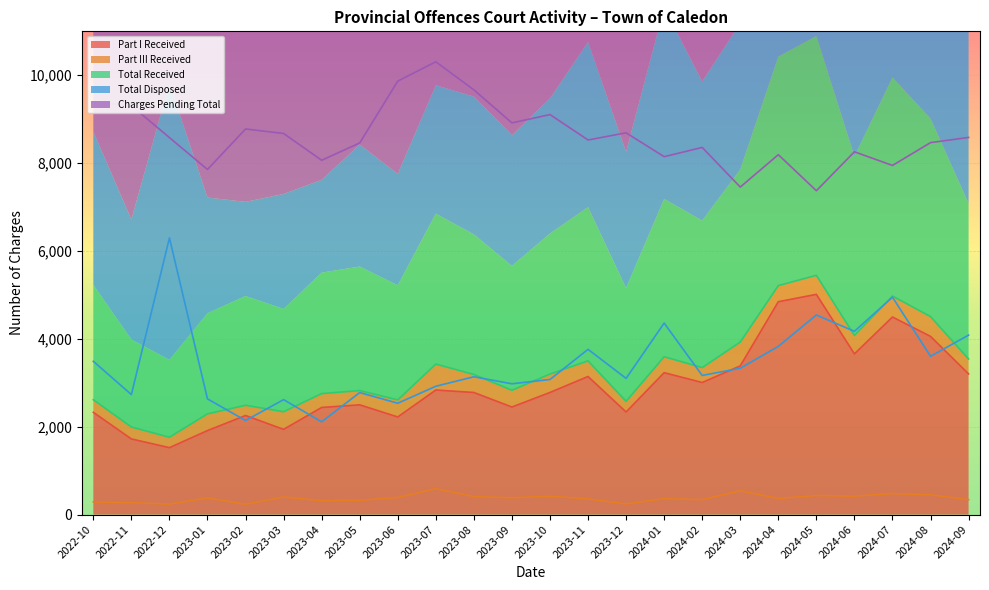

Reading left to right, transcribe all the data shown in this chart.

Part I Received: 2022-10=2328	2022-11=1722	2022-12=1523	2023-01=1912	2023-02=2255	2023-03=1940	2023-04=2438	2023-05=2498	2023-06=2222	2023-07=2835	2023-08=2779	2023-09=2448	2023-10=2780	2023-11=3143	2023-12=2335	2024-01=3230	2024-02=3006	2024-03=3385	2024-04=4845	2024-05=5013	2024-06=3658	2024-07=4497	2024-08=4056	2024-09=3202
Part III Received: 2022-10=287	2022-11=271	2022-12=238	2023-01=380	2023-02=233	2023-03=401	2023-04=316	2023-05=325	2023-06=388	2023-07=591	2023-08=410	2023-09=382	2023-10=419	2023-11=356	2023-12=243	2024-01=363	2024-02=340	2024-03=542	2024-04=367	2024-05=434	2024-06=419	2024-07=478	2024-08=451	2024-09=339
Total Received: 2022-10=2615	2022-11=1993	2022-12=1761	2023-01=2292	2023-02=2488	2023-03=2341	2023-04=2754	2023-05=2823	2023-06=2610	2023-07=3426	2023-08=3189	2023-09=2830	2023-10=3199	2023-11=3499	2023-12=2578	2024-01=3593	2024-02=3346	2024-03=3927	2024-04=5212	2024-05=5447	2024-06=4077	2024-07=4975	2024-08=4507	2024-09=3541
Total Disposed: 2022-10=3489	2022-11=2731	2022-12=6298	2023-01=2633	2023-02=2142	2023-03=2616	2023-04=2111	2023-05=2777	2023-06=2534	2023-07=2921	2023-08=3137	2023-09=2977	2023-10=3075	2023-11=3761	2023-12=3100	2024-01=4358	2024-02=3167	2024-03=3331	2024-04=3828	2024-05=4544	2024-06=4171	2024-07=4948	2024-08=3603	2024-09=4085
Charges Pending Total: 2022-10=9397	2022-11=9309	2022-12=8581	2023-01=7856	2023-02=8777	2023-03=8675	2023-04=8065	2023-05=8459	2023-06=9867	2023-07=10307	2023-08=9668	2023-09=8916	2023-10=9105	2023-11=8527	2023-12=8690	2024-01=8147	2024-02=8357	2024-03=7455	2024-04=8192	2024-05=7372	2024-06=8258	2024-07=7947	2024-08=8467	2024-09=8585